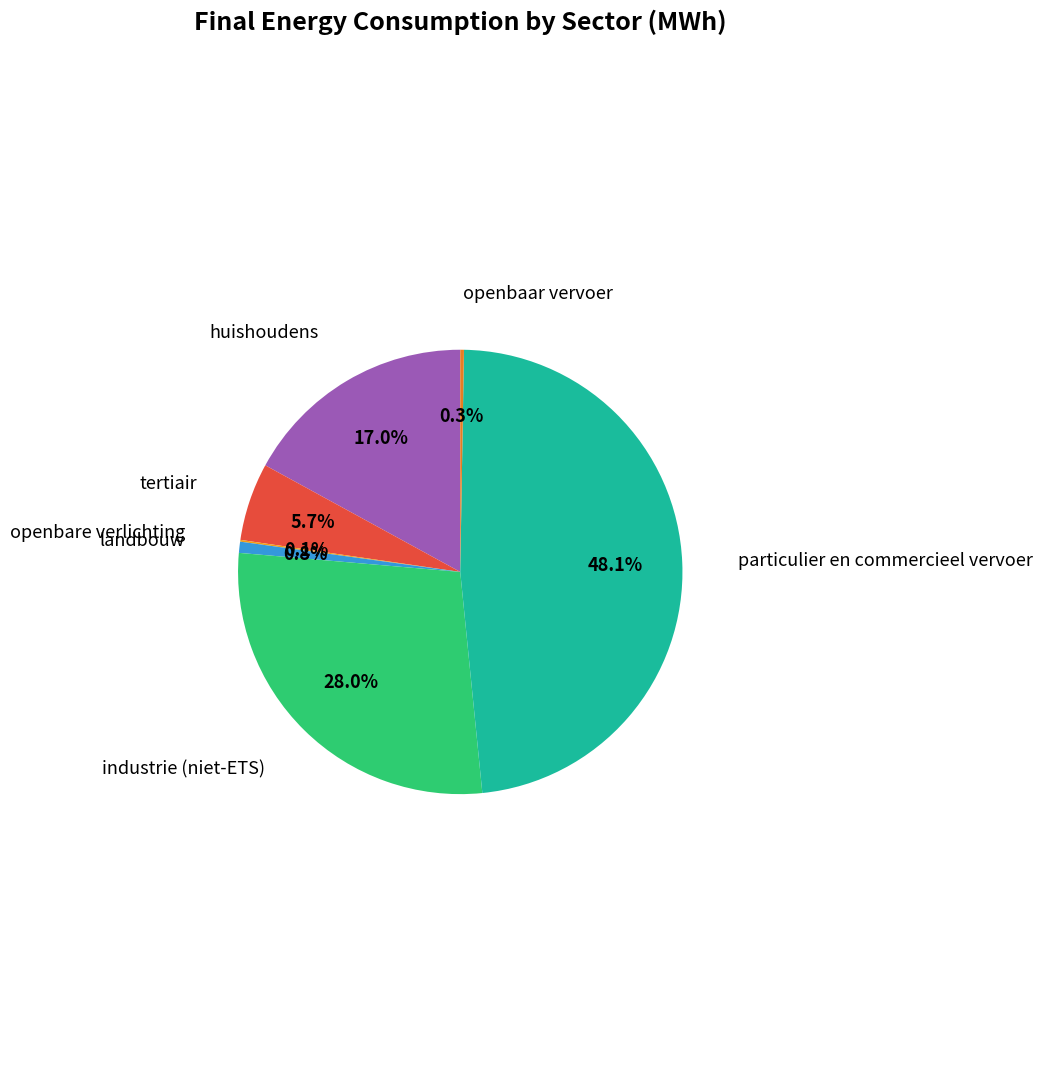

To the nearest percent, what is the average slice percentage?

14%